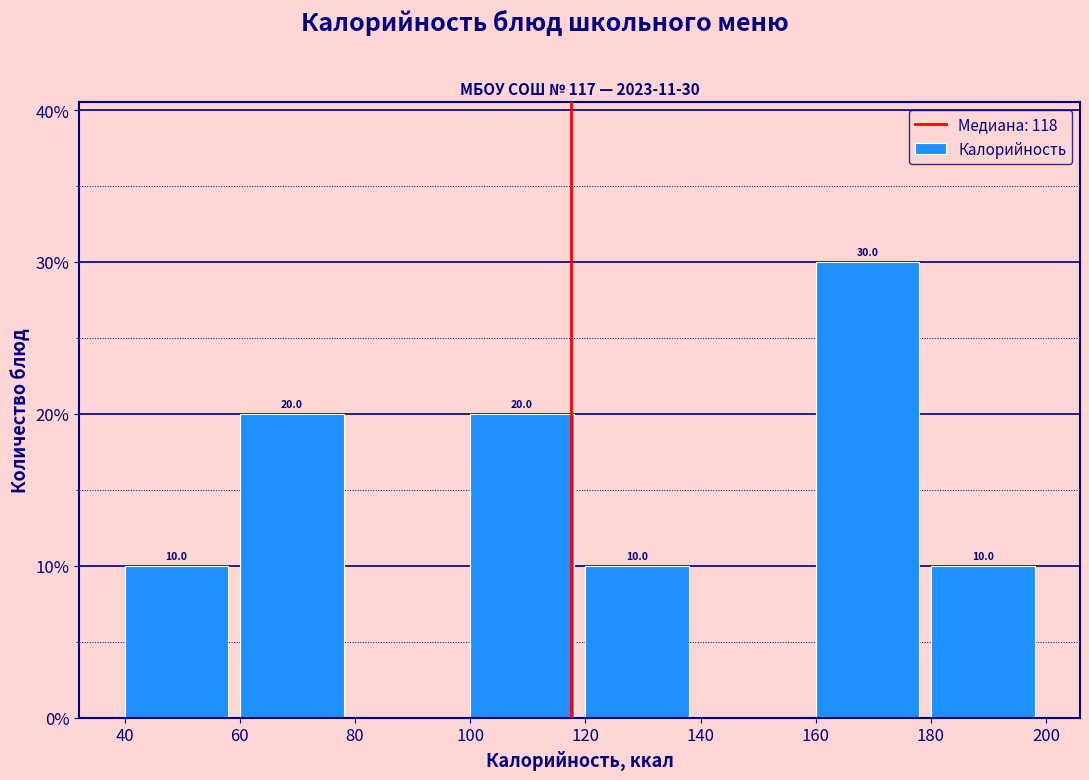

Which range on the x-axis has the tallest bar?

160 to 180